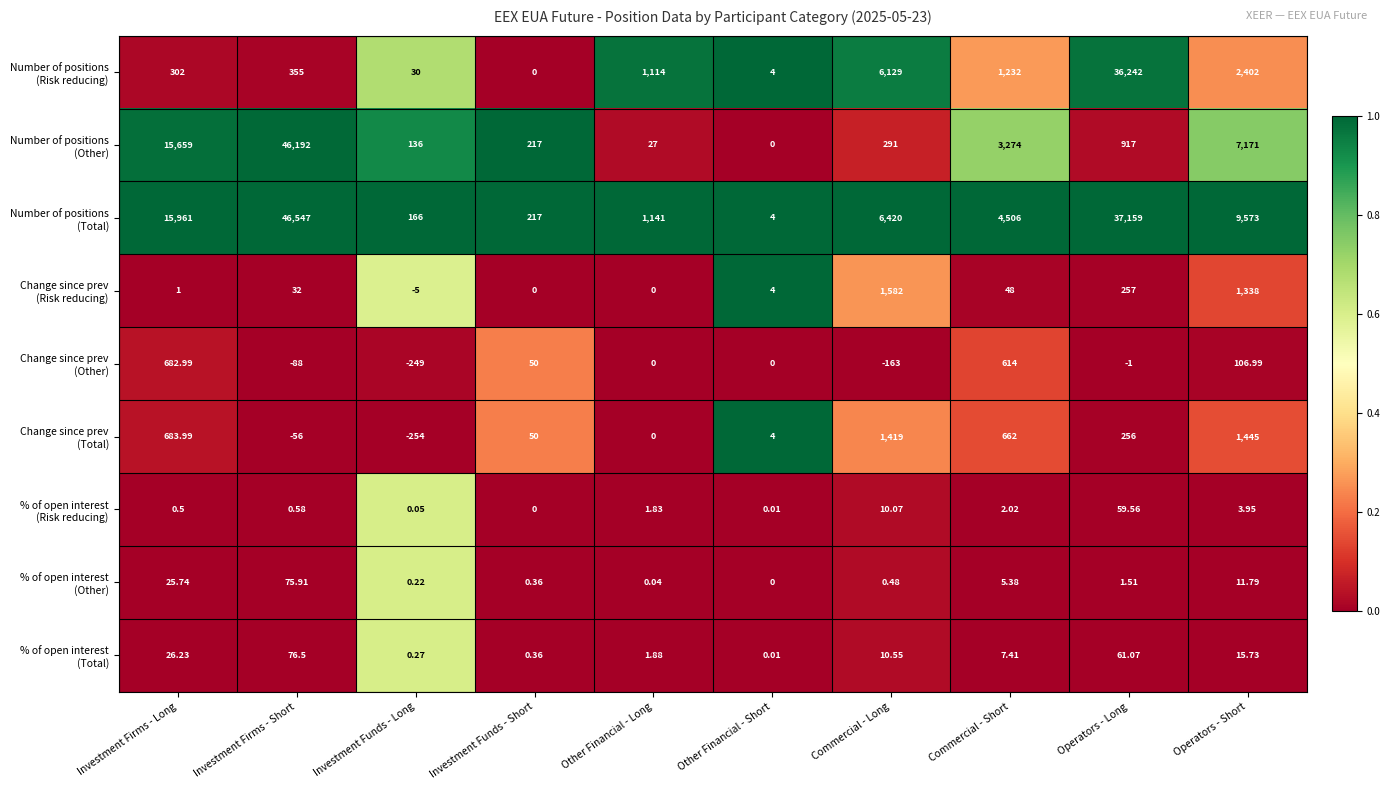

How many categories are shown in the chart?

10